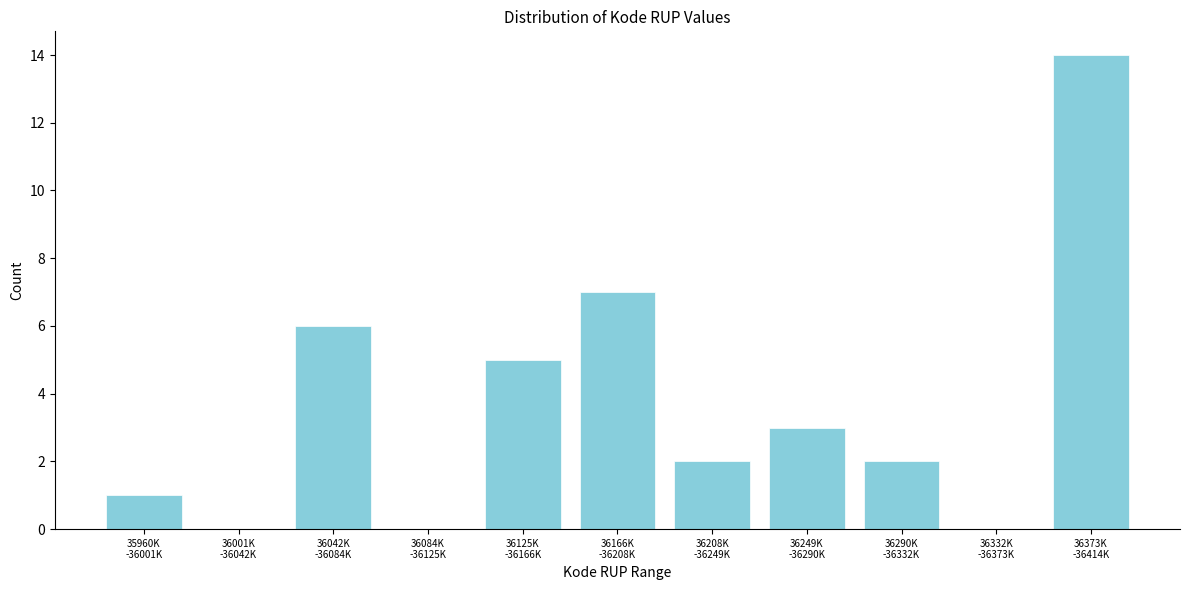

What is the sum of all values?

40